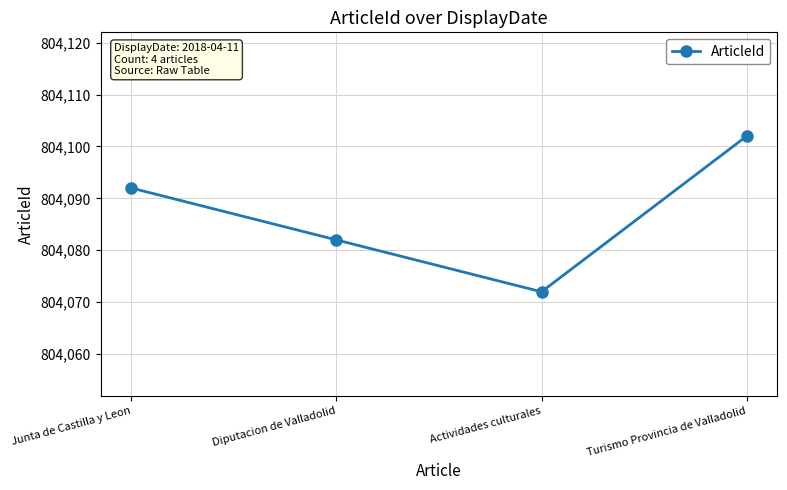

Read the value at Turismo Provincia de Valladolid.

804102